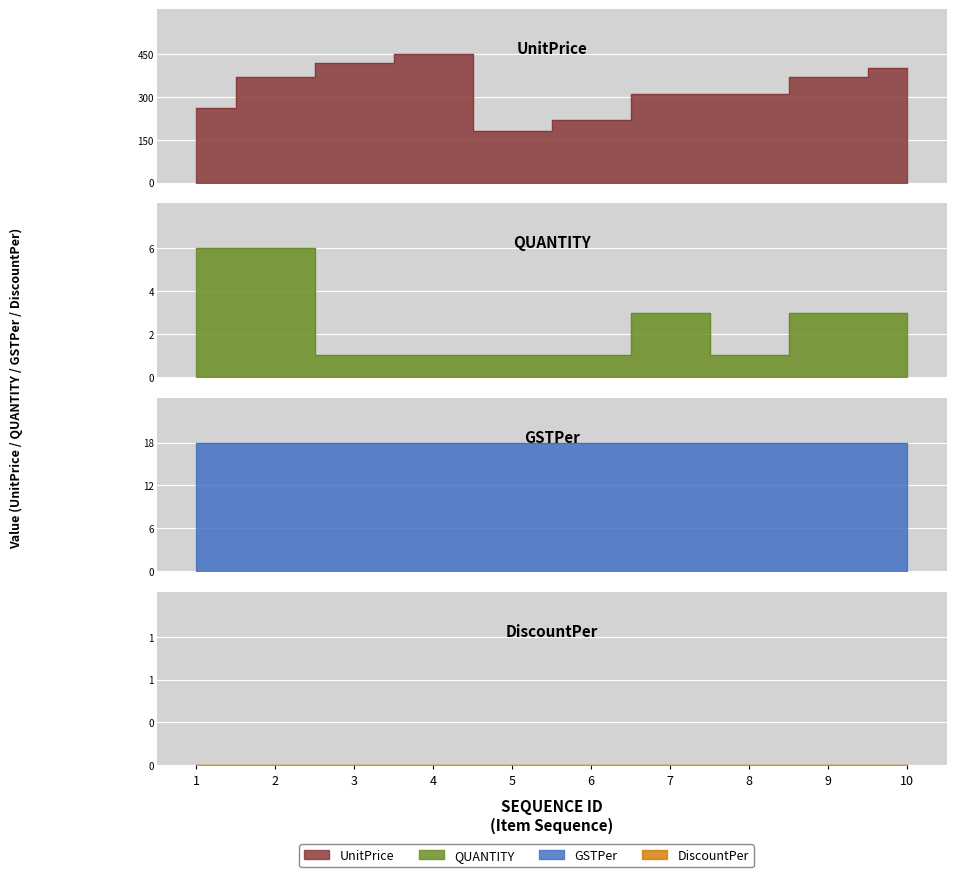

Where is the first local minimum for QUANTITY?

8